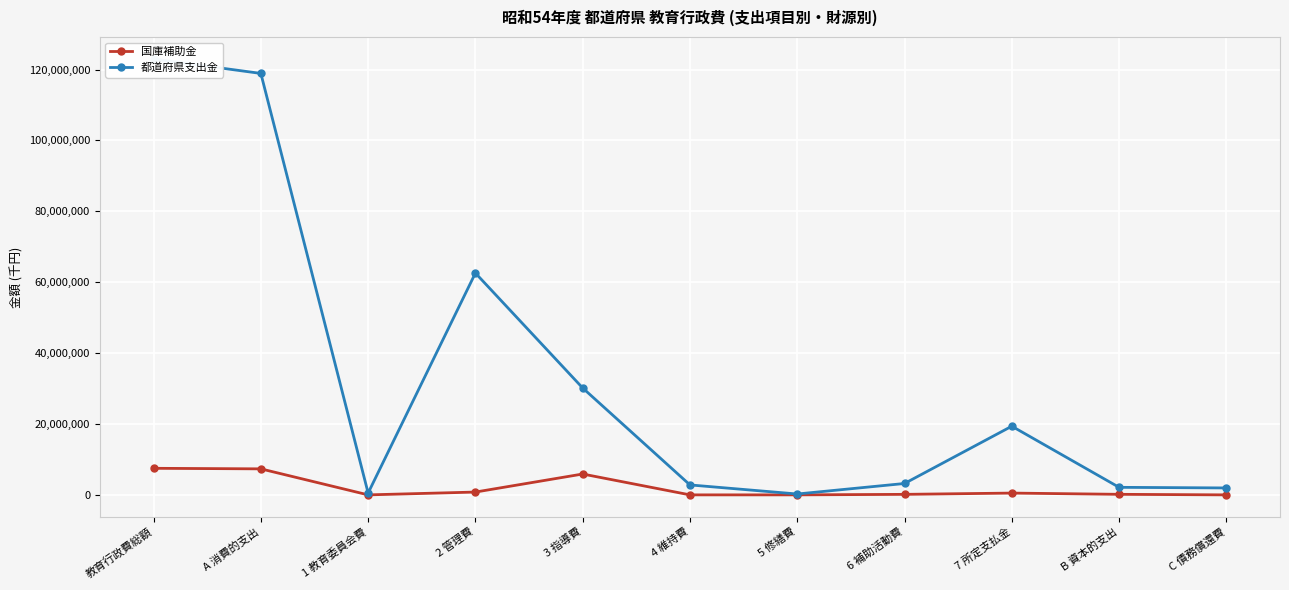

Which category has the highest value in the 都道府県支出金 series?

教育行政費総額